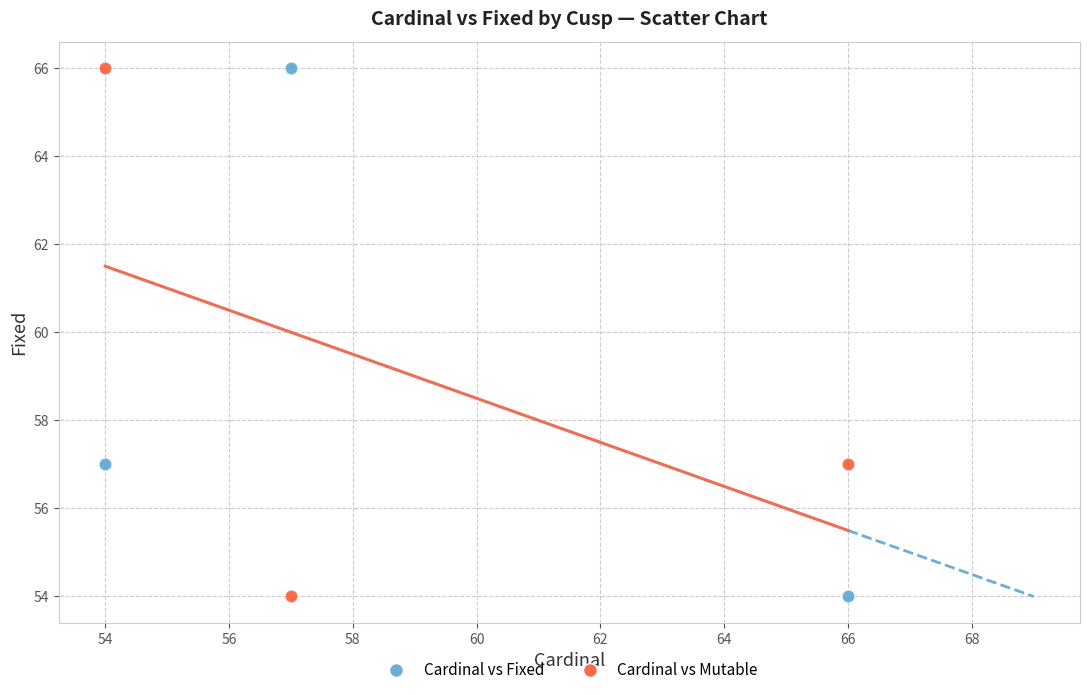

What is the X range (max minus min) for the scatter plot?

12